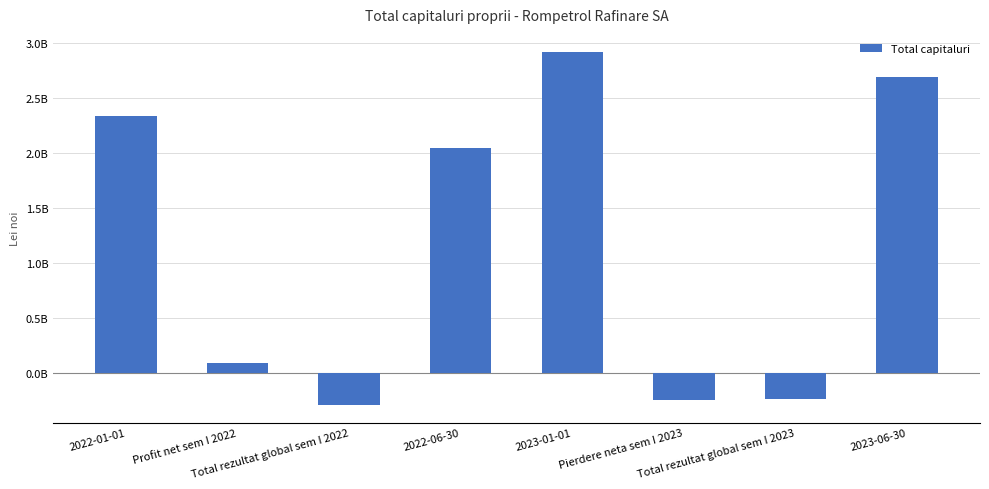

What is the label of the 7th bar from the right?

Profit net sem I 2022